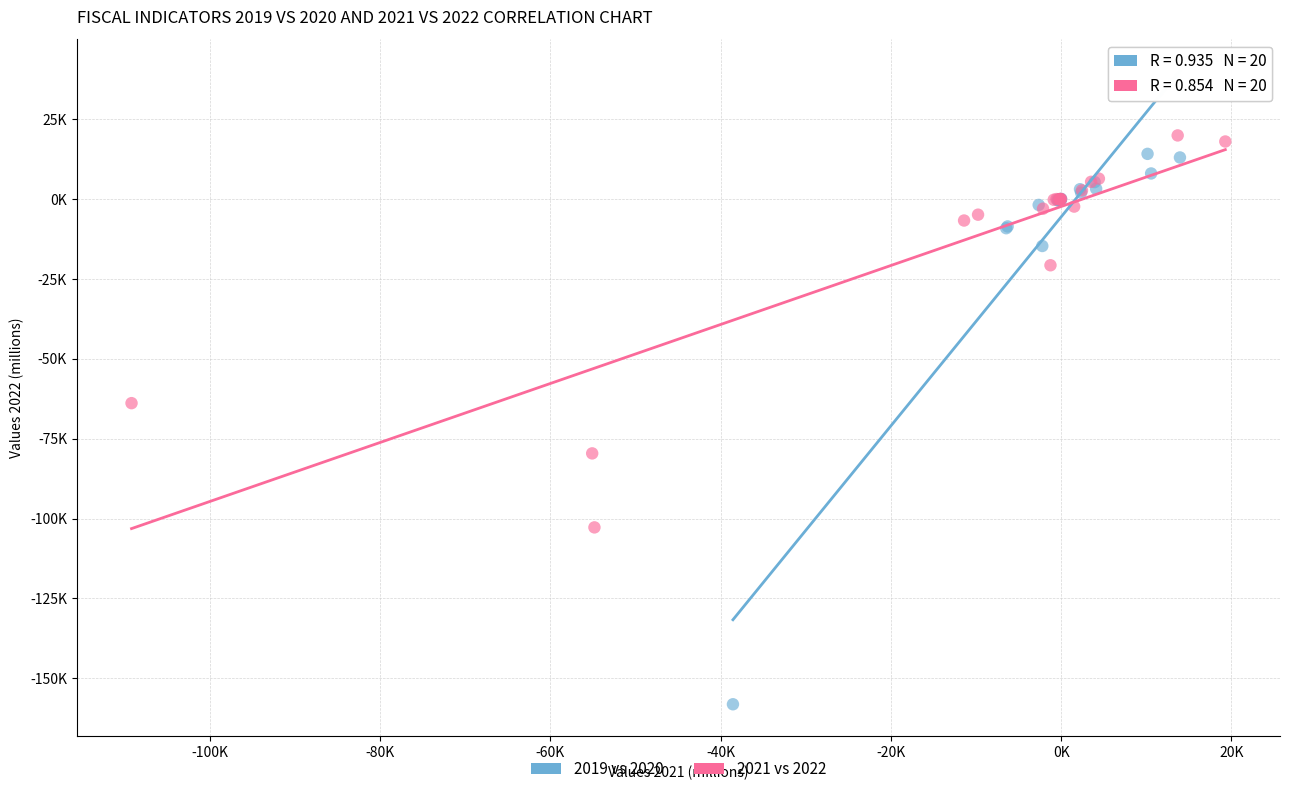

Which series reaches the minimum Y coordinate?

2019 vs 2020